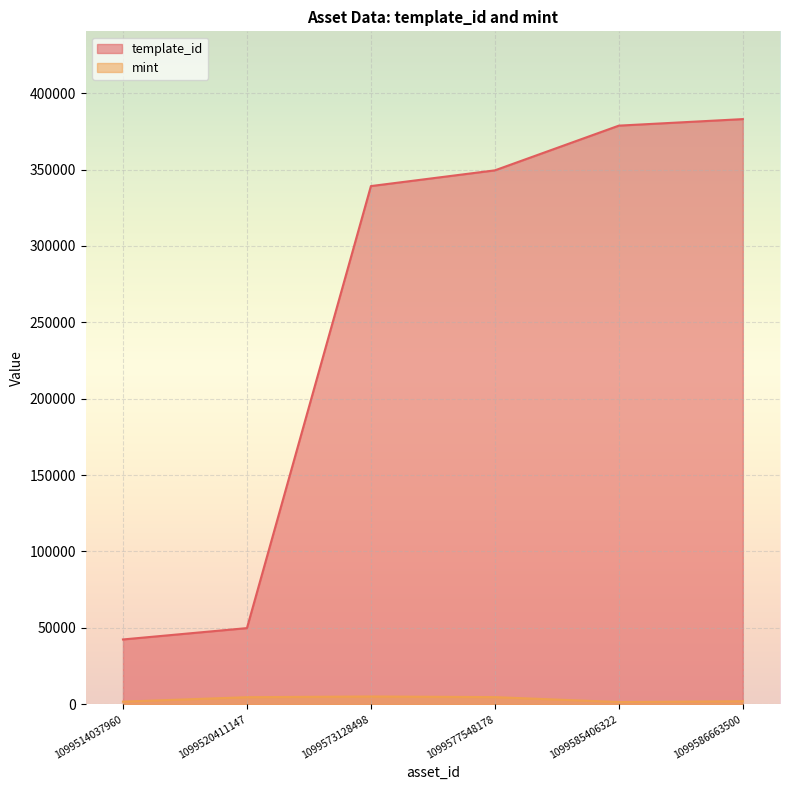

Reading left to right, transcribe all the data shown in this chart.

template_id: 1099514037960=42420	1099520411147=49849	1099573128498=339228	1099577548178=349523	1099585406322=378797	1099586663500=383071
mint: 1099514037960=1698	1099520411147=4614	1099573128498=5076	1099577548178=4669	1099585406322=1440	1099586663500=1977